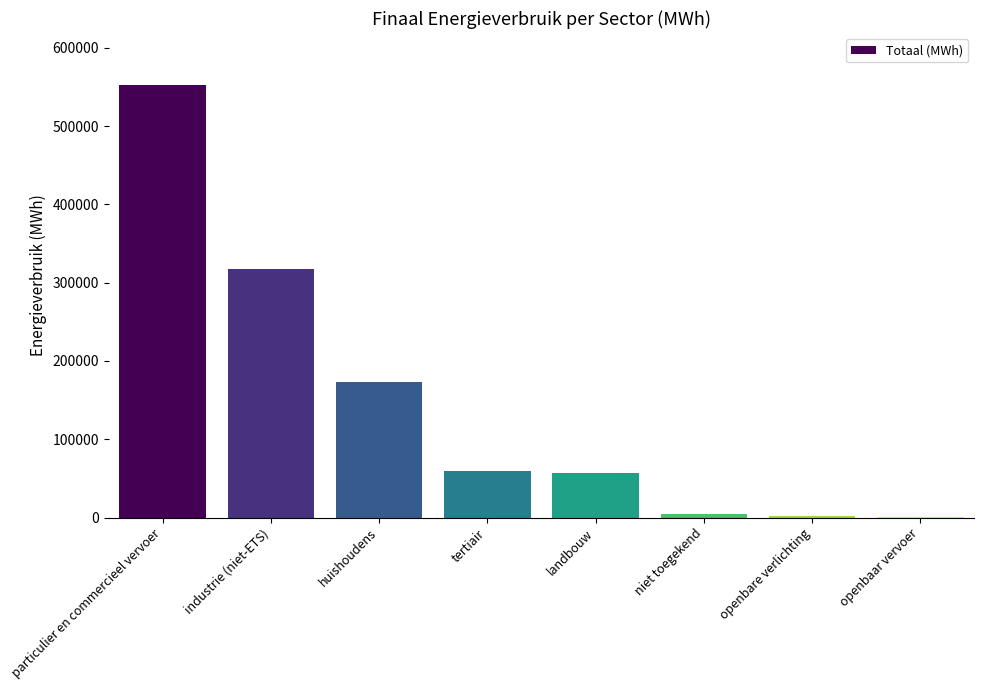

Between landbouw and niet toegekend, which is larger?

landbouw